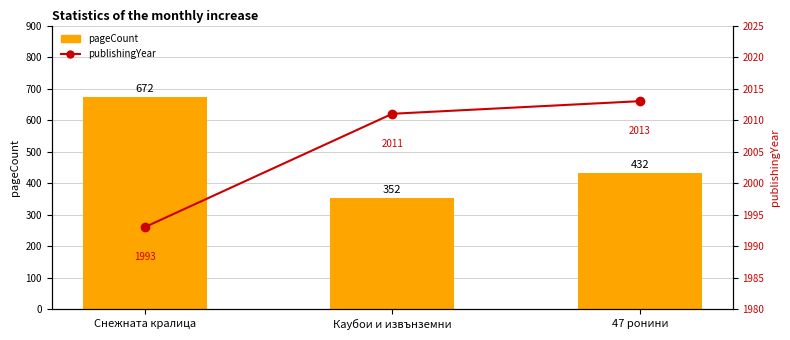

What is the total value across all series at 47 ронини?

2445